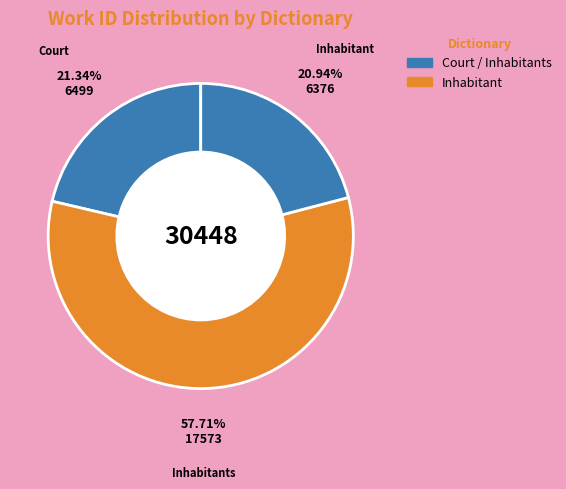

Count the number of slices in the pie.

3